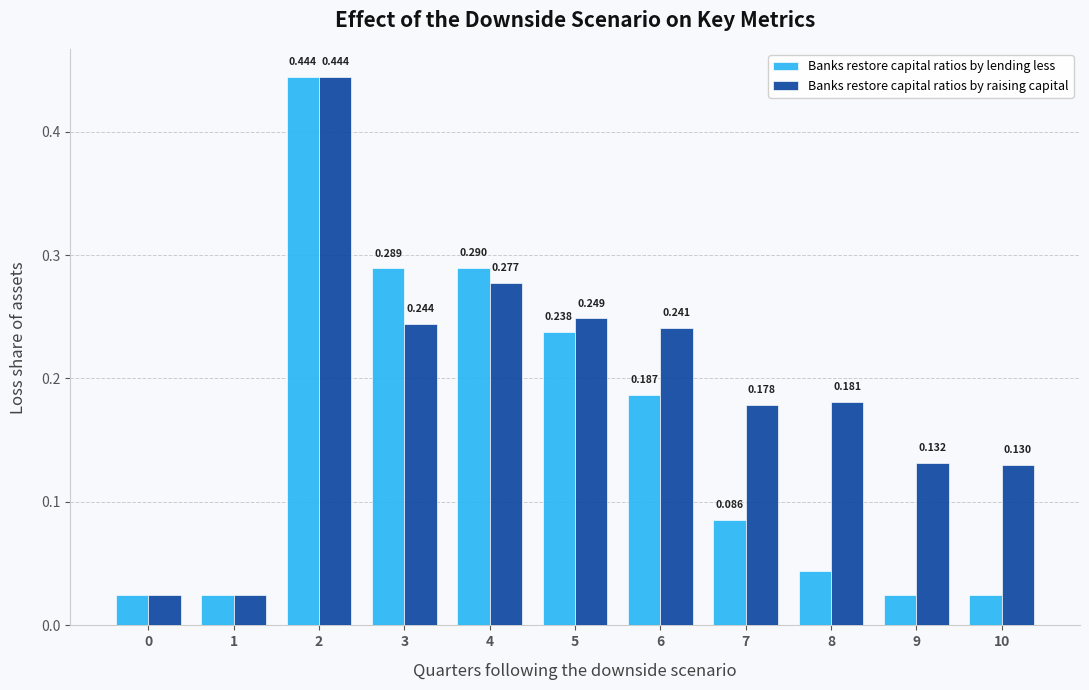

List the series in order of their overall mean, highest first.

Banks restore capital ratios by raising capital, Banks restore capital ratios by lending less